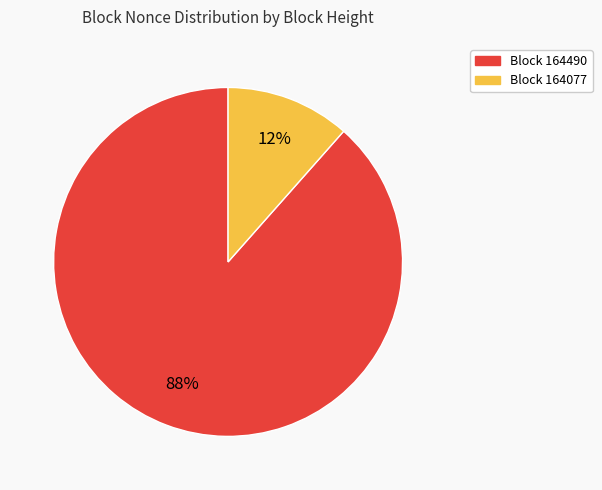

Count the number of slices in the pie.

2